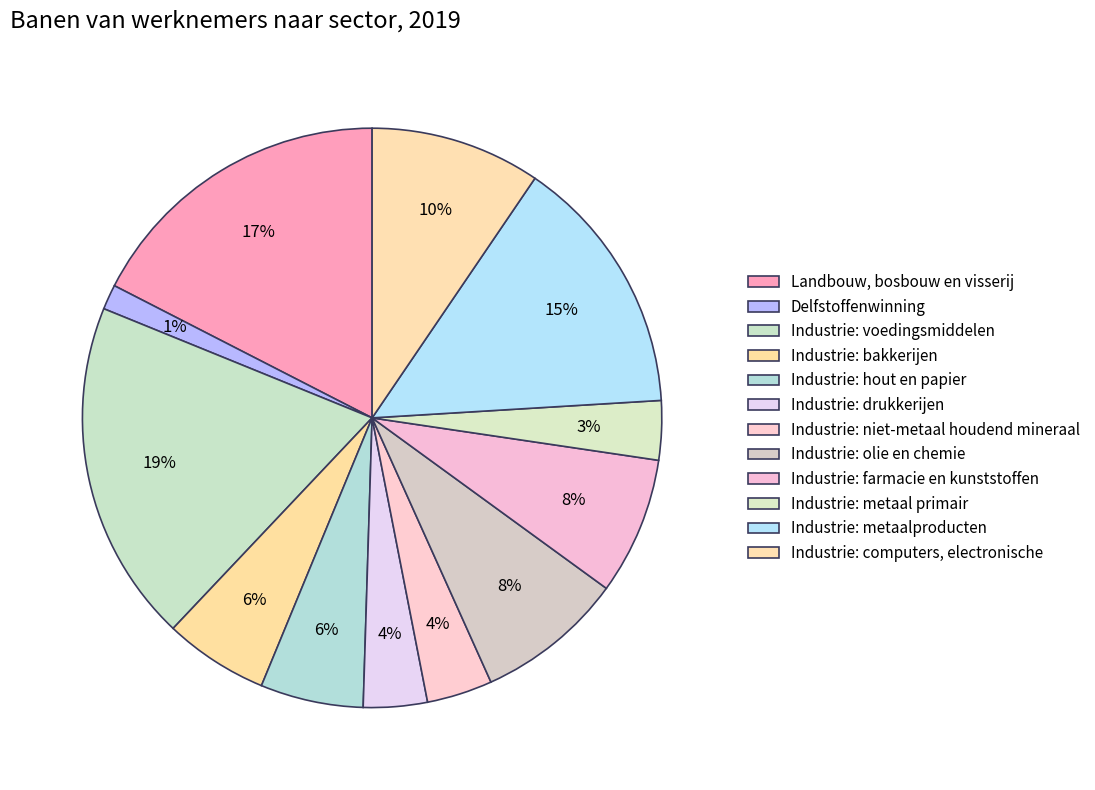

How many slices are in this pie chart?

12